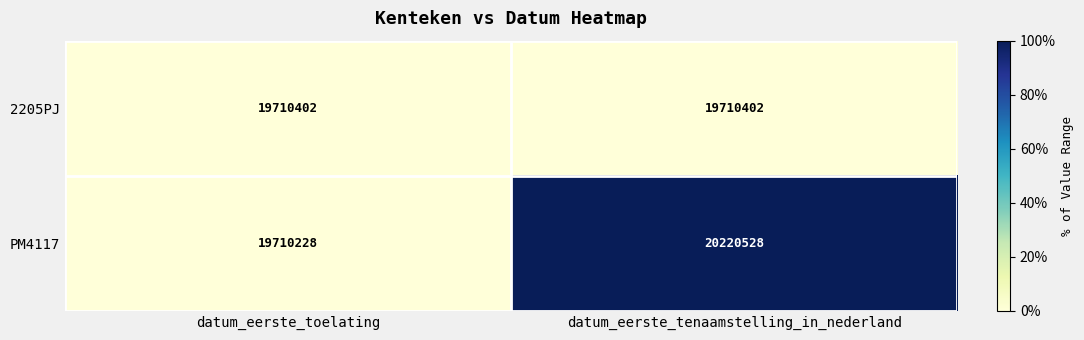

True or false: 2205PJ has a value of 19710402 at datum_eerste_tenaamstelling_in_nederland.

True